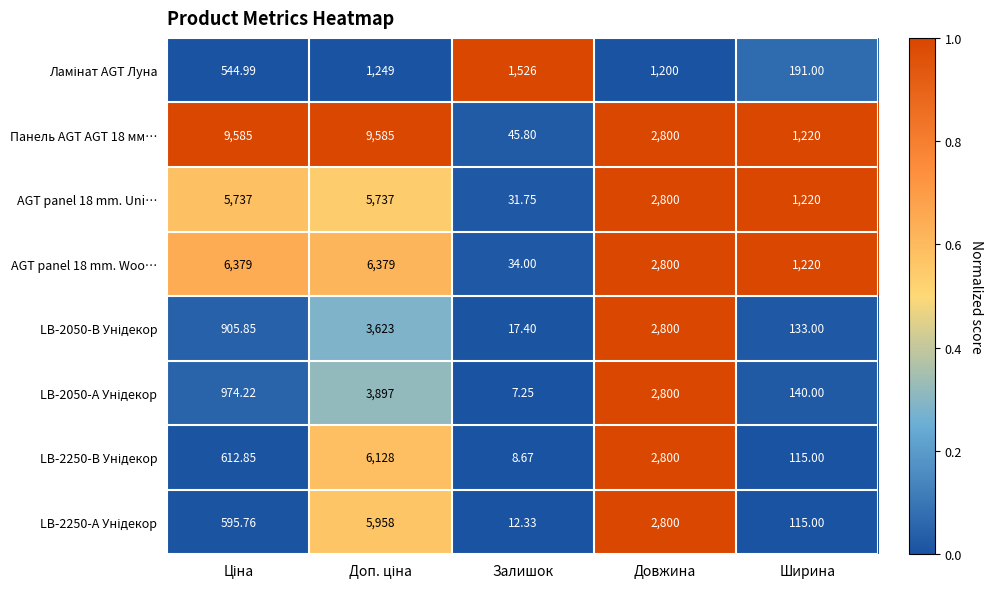

Which series has the largest total across all categories?

Панель AGT AGT 18 мм…